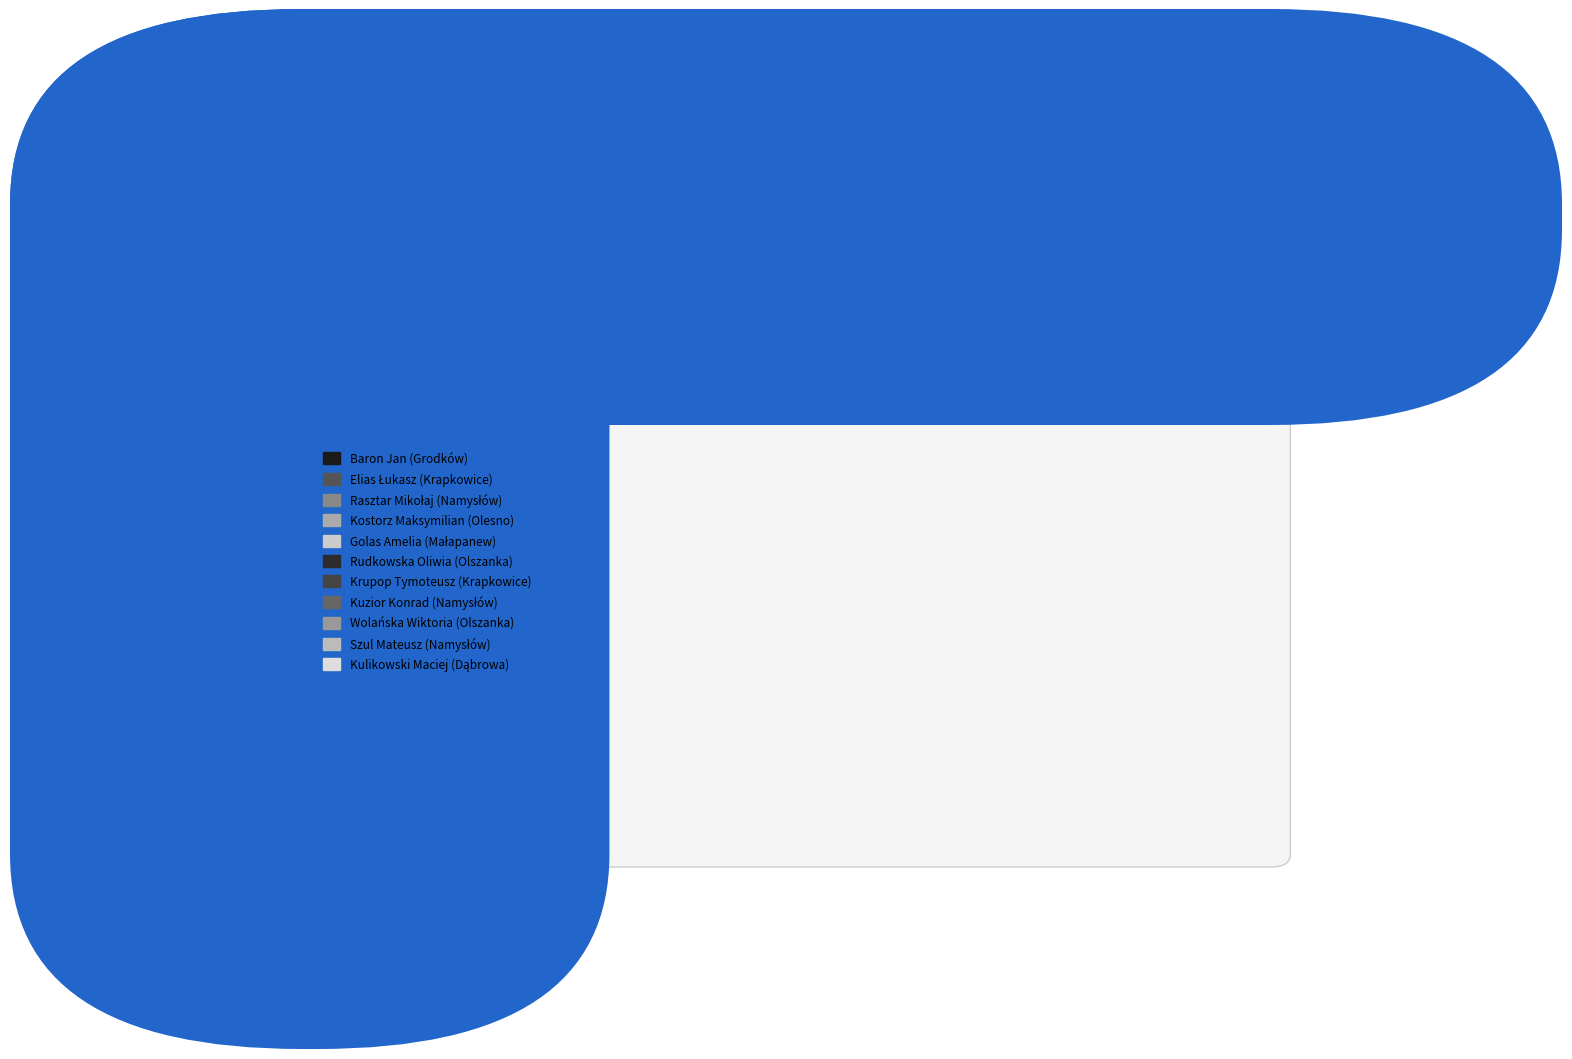

Count the number of slices in the pie.

11